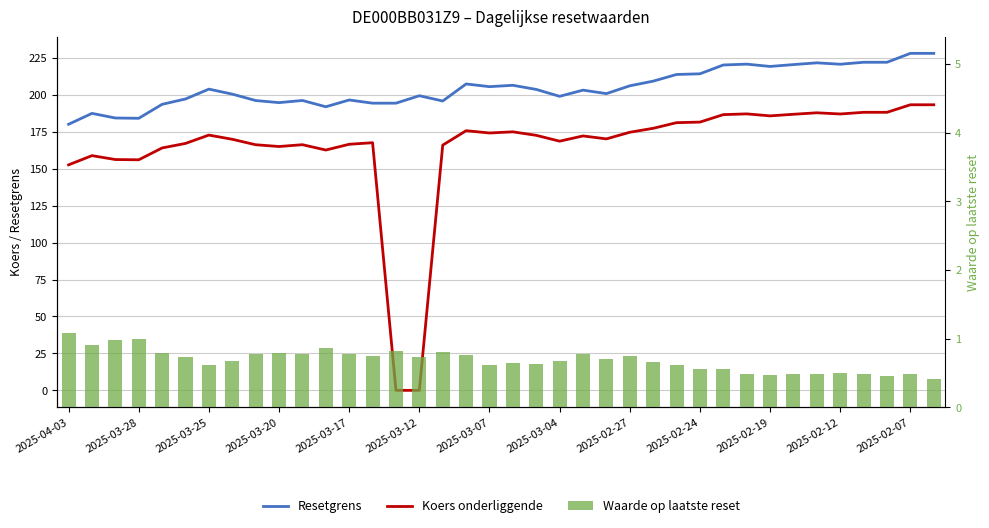

What are all the series names shown in the legend?

Resetgrens, Koers onderliggende, Waarde op laatste reset